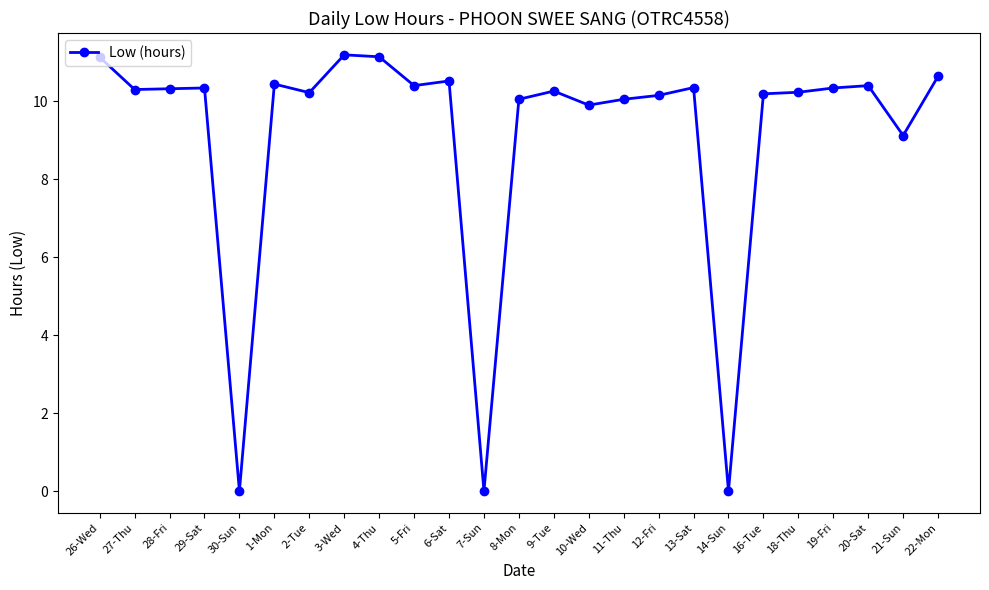

True or false: the data shows 10.4 at 20-Sat.

True